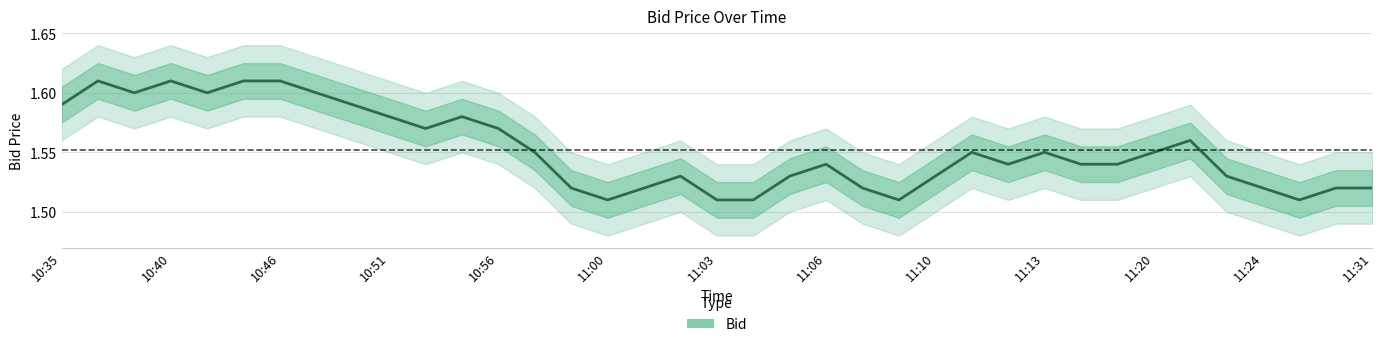

Does the chart display data point markers on the line(s)?

No